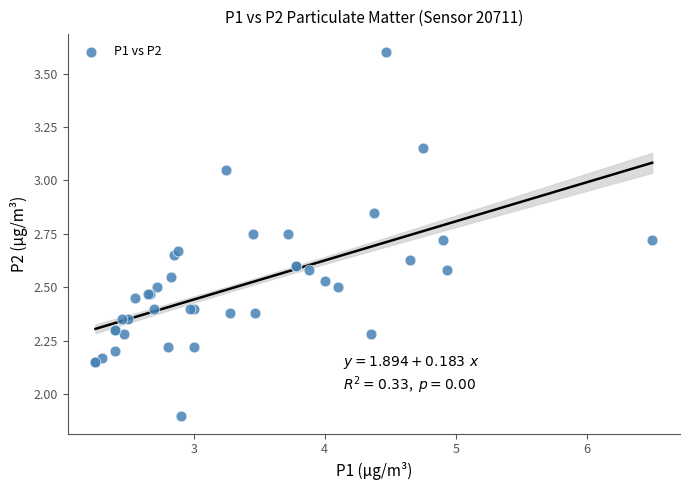

What Y value in the scatter plot is closest to 2?

1.9